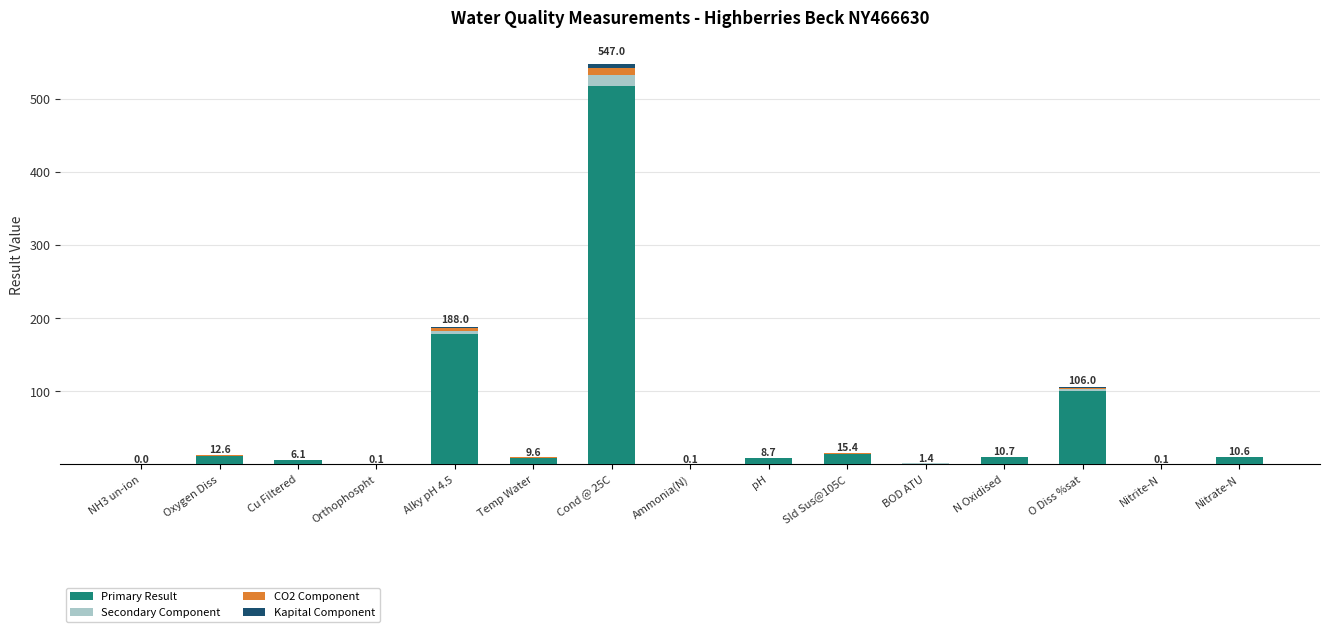

What is the highest value of the Primary Result series?

517.0